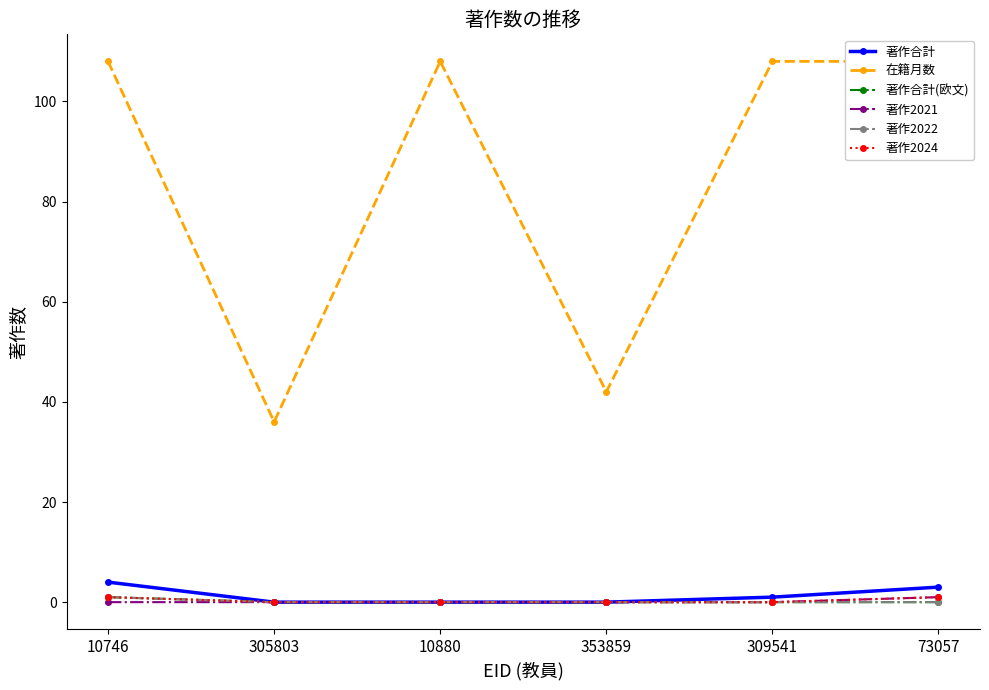

True or false: 著作合計(欧文) and 著作2021 intersect in this chart.

False